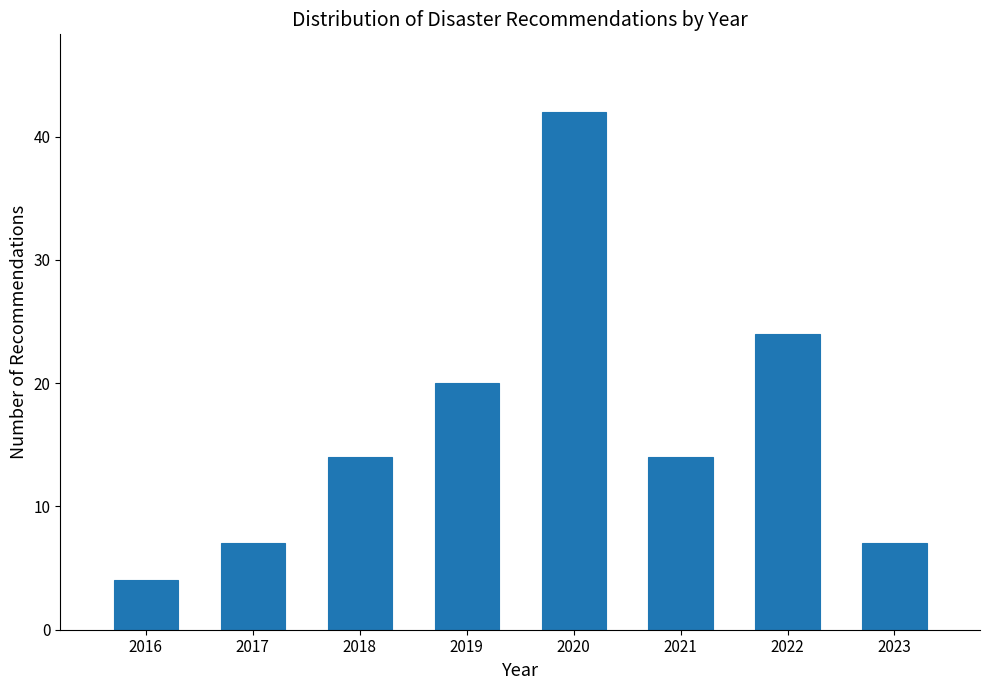

Reading left to right, transcribe all the data shown in this chart.

4	7	14	20	42	14	24	7